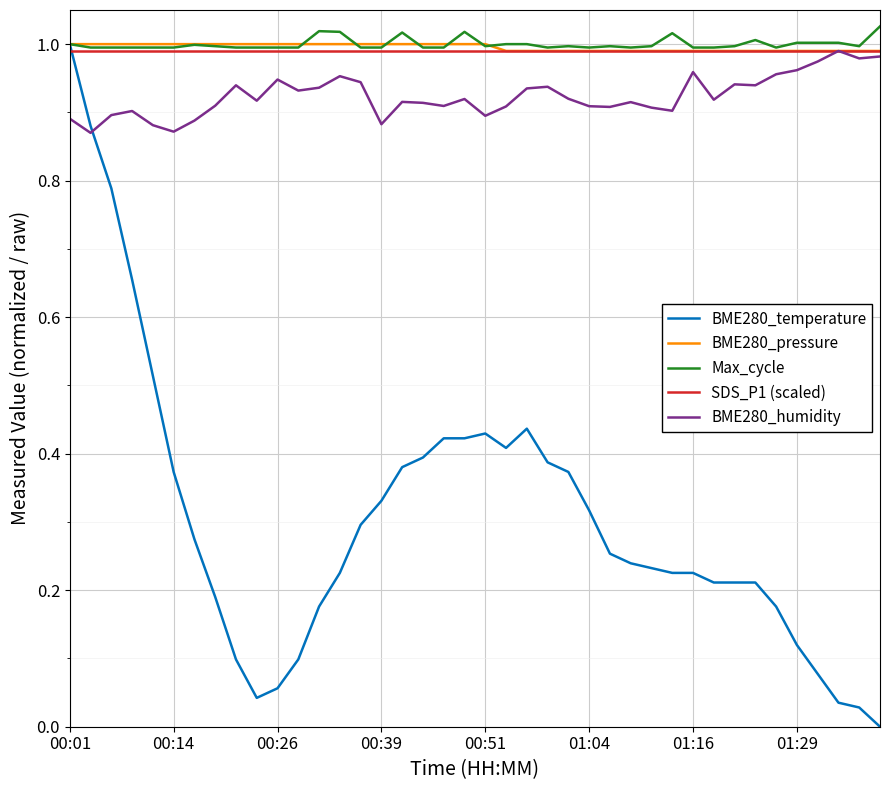

Which series has the largest range (max minus min)?

BME280_temperature